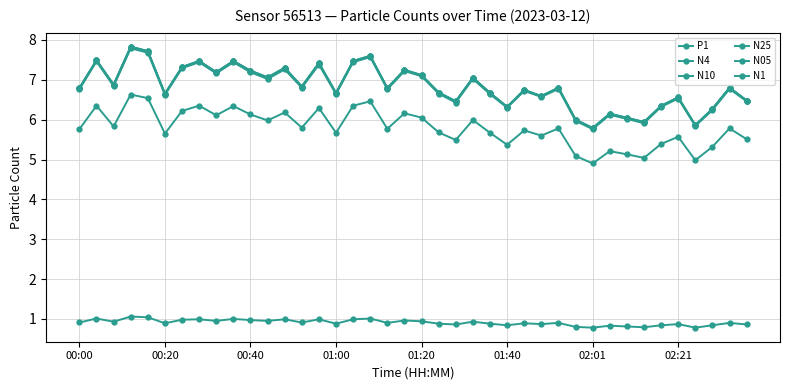

True or false: P1 and N1 intersect in this chart.

False